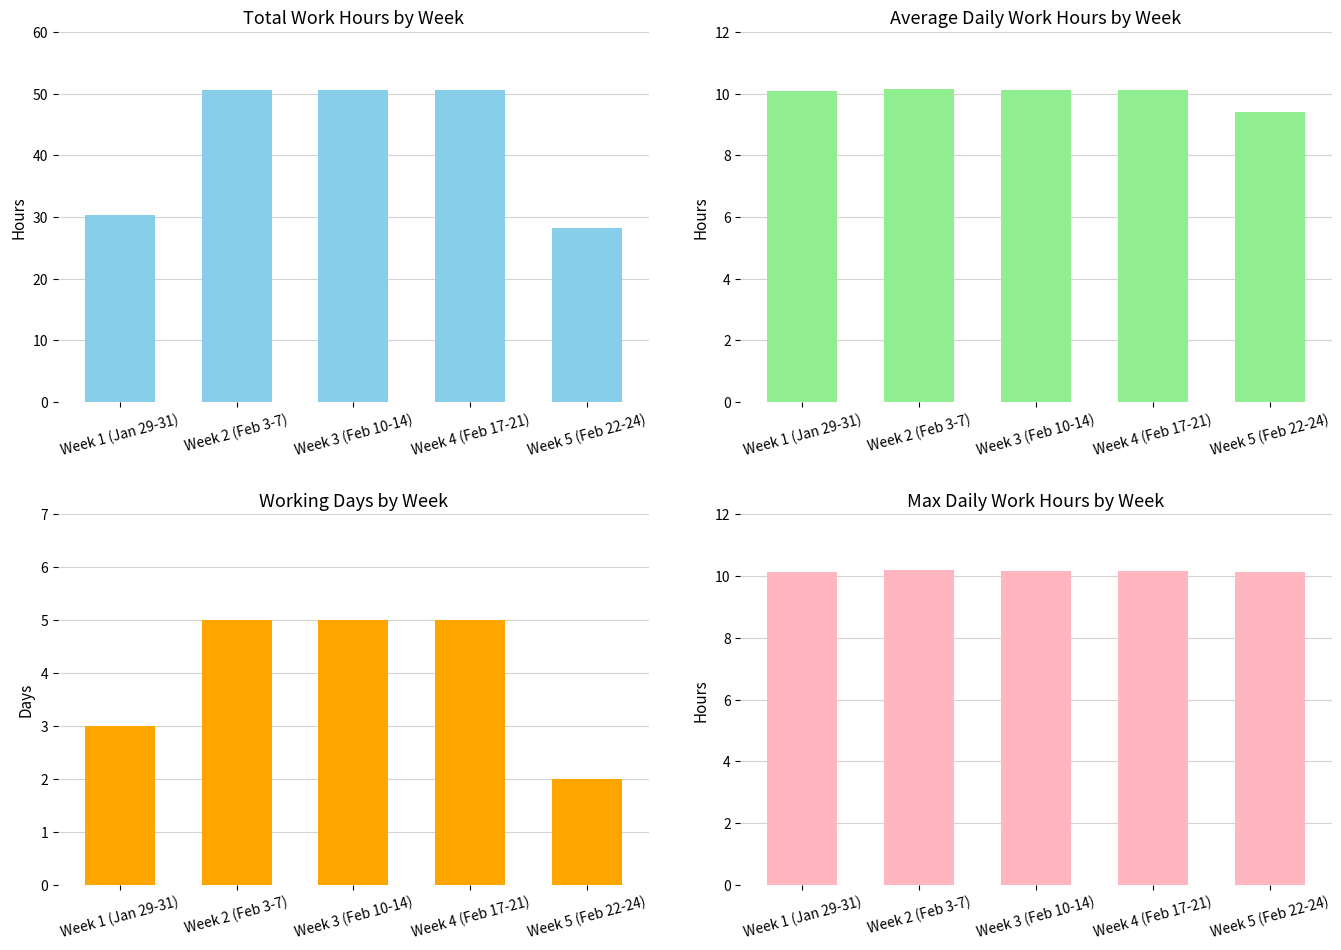

Reading left to right, extract all data points from this chart.

Total Hours: 30.3	50.6	50.6	50.6	28.2
Avg Hours/Day: 10.1	10.1	10.1	10.1	9.4
Working Days: 3.0	5.0	5.0	5.0	2.0
Max Hours/Day: 10.1	10.2	10.2	10.2	10.2